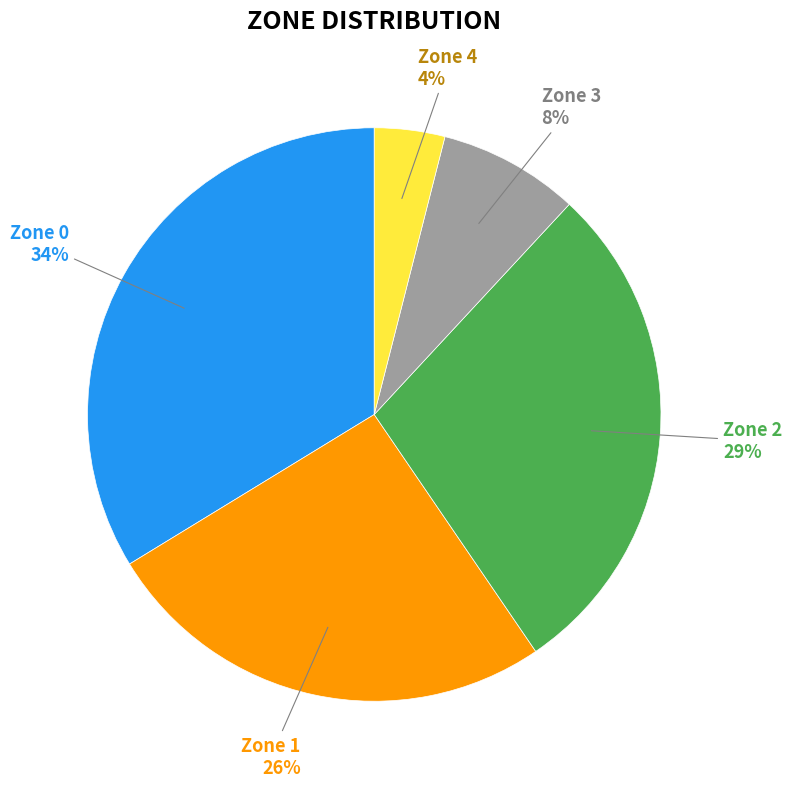

Is there any slice that represents more than half of the pie?

No